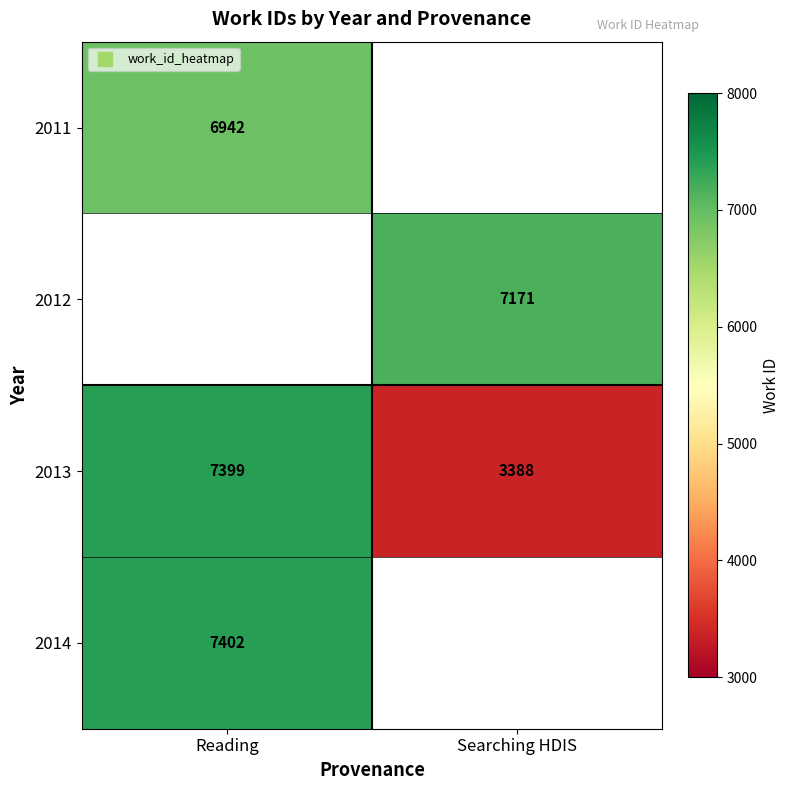

At which category does the chart reach its minimum across all series?

Searching HDIS